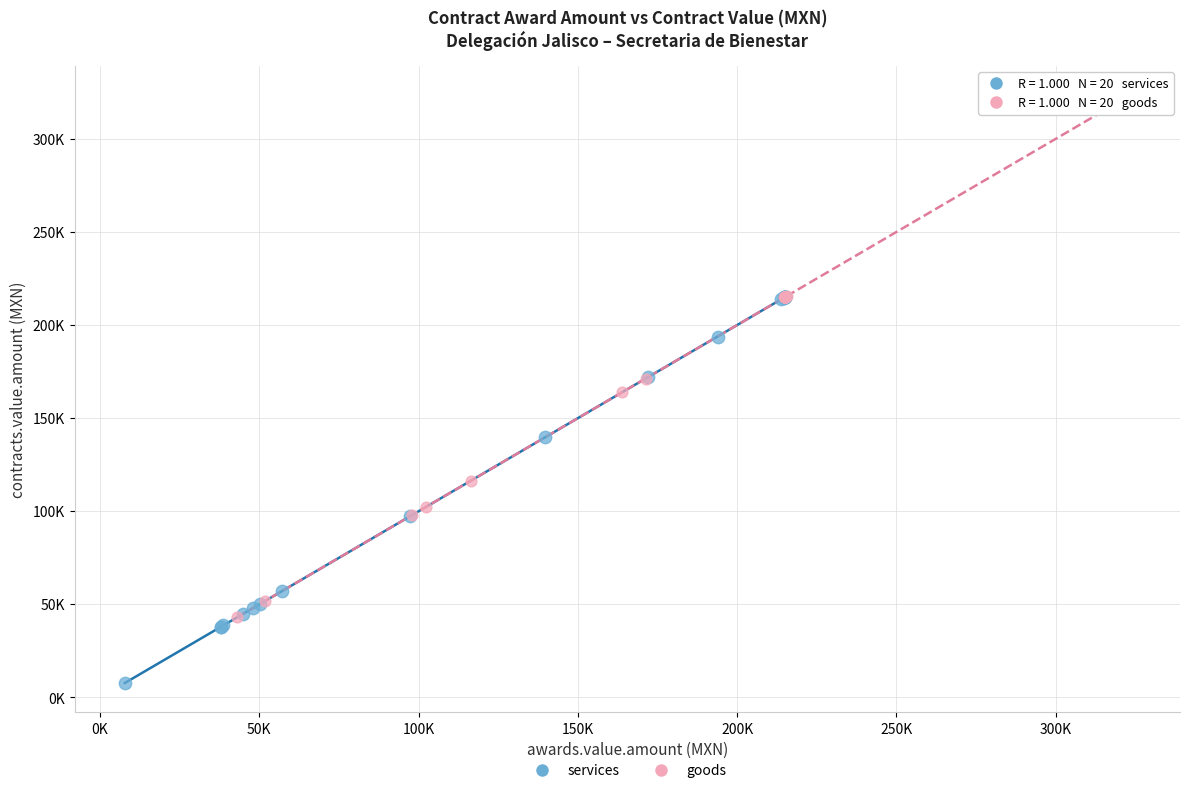

What are all the series names shown in the legend?

services, goods